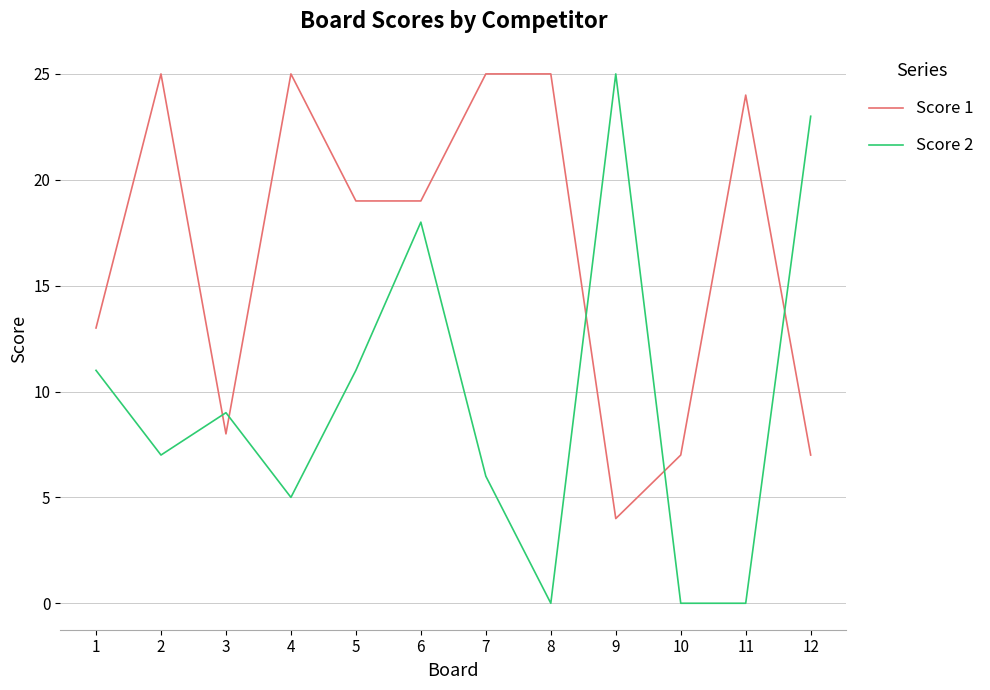

What is the maximum value shown in the chart?

25